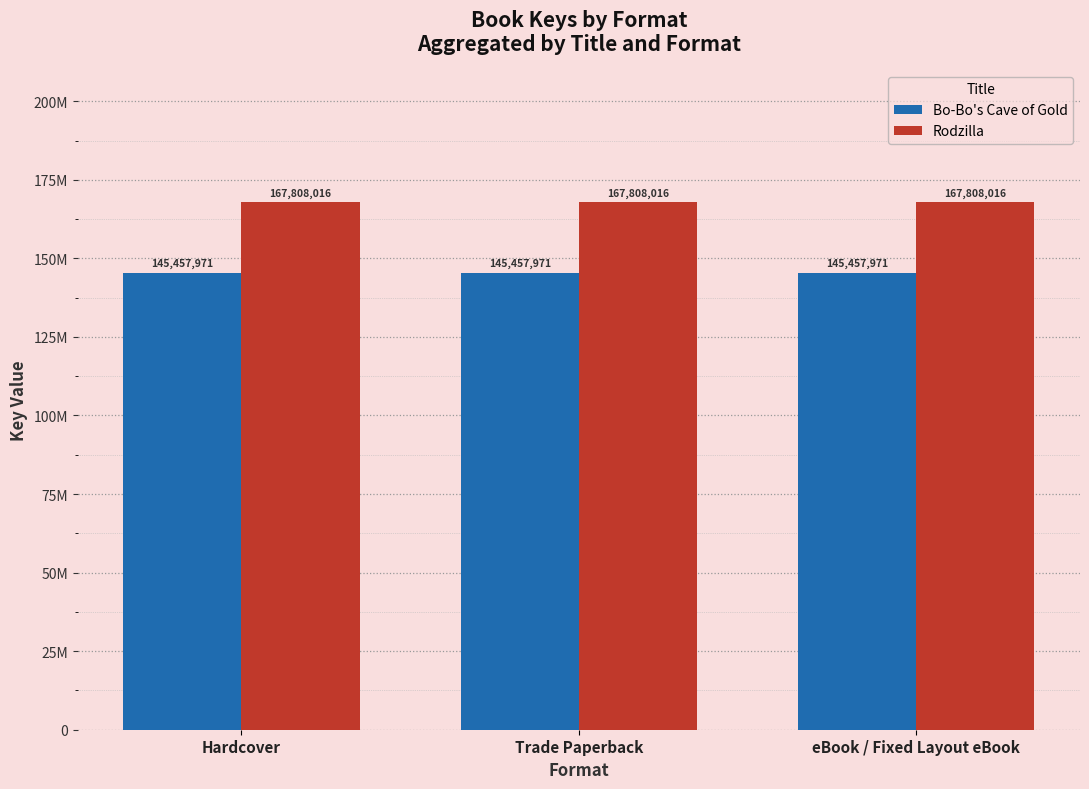

What is the sum of all Rodzilla values?

503424048